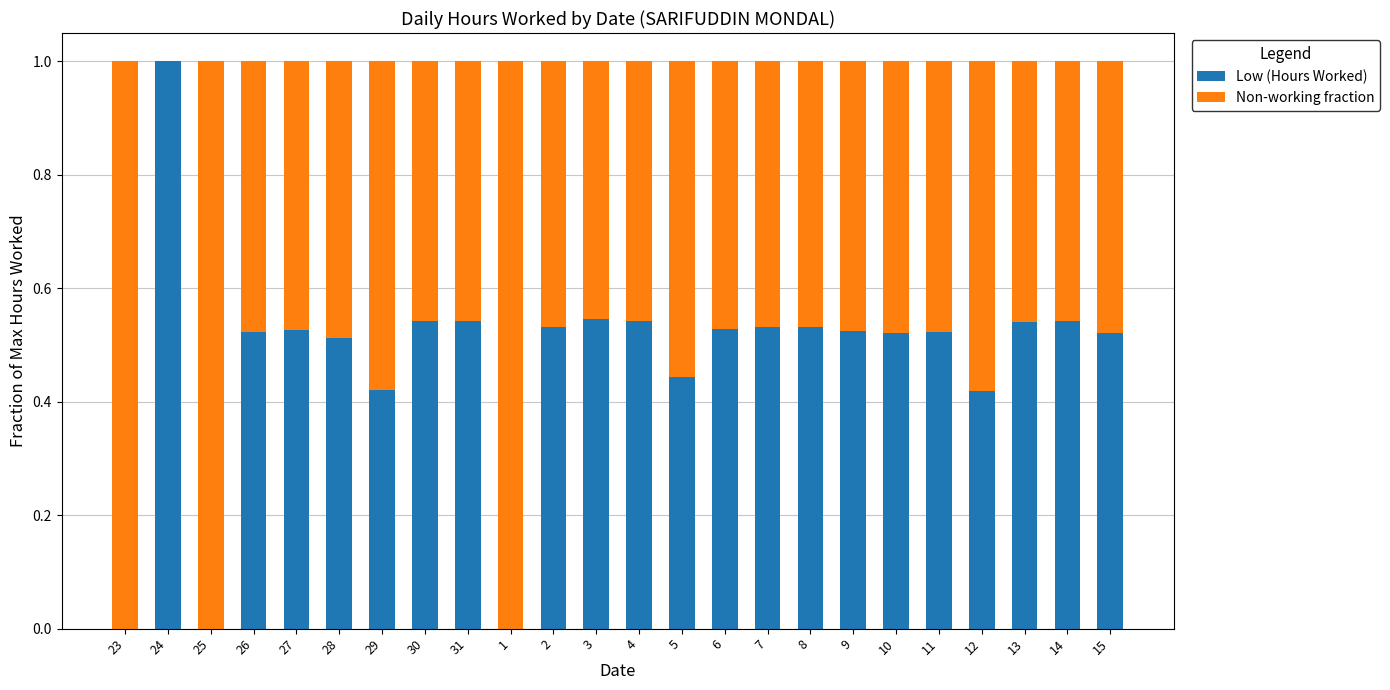

The Low (Hours Worked) series shows 0.7 at 9. True or false?

False